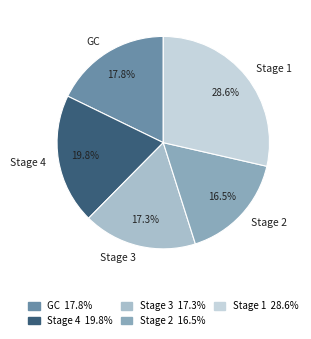

To the nearest percent, what is the difference between the largest and smallest slice percentages?

12%